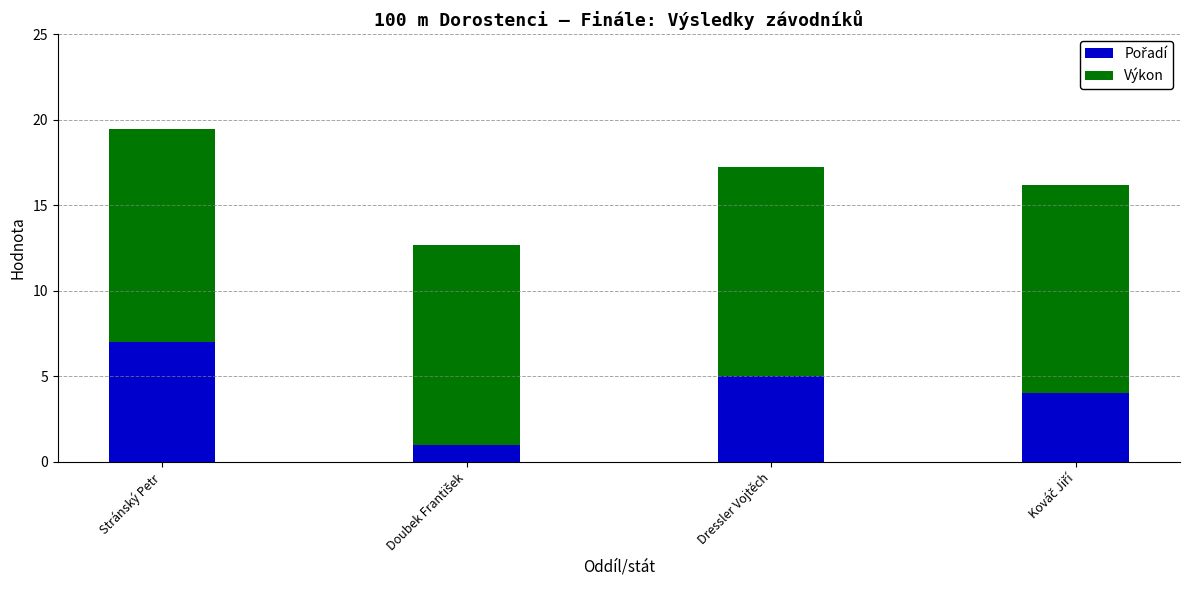

At which category is the sum across all series the highest?

Stránský Petr